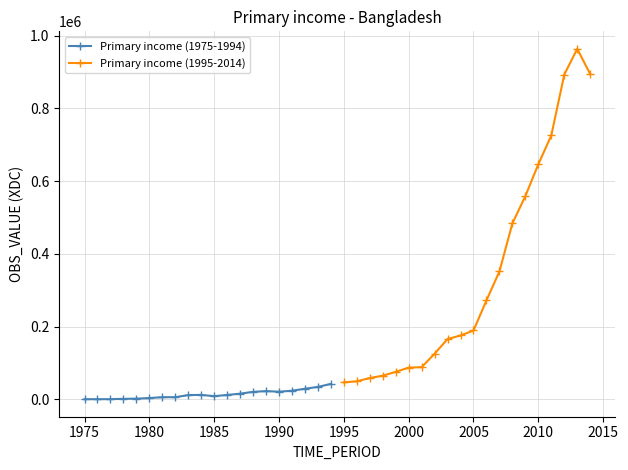

What is the difference between the highest and lowest values at 15?

625618